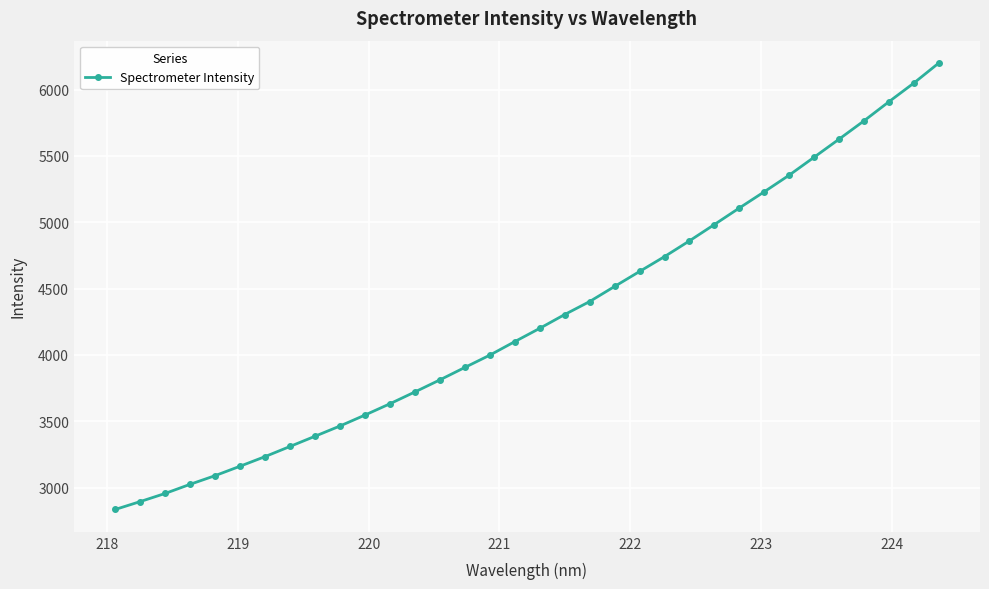

What is the value of the 33rd point from the left?

6050.0